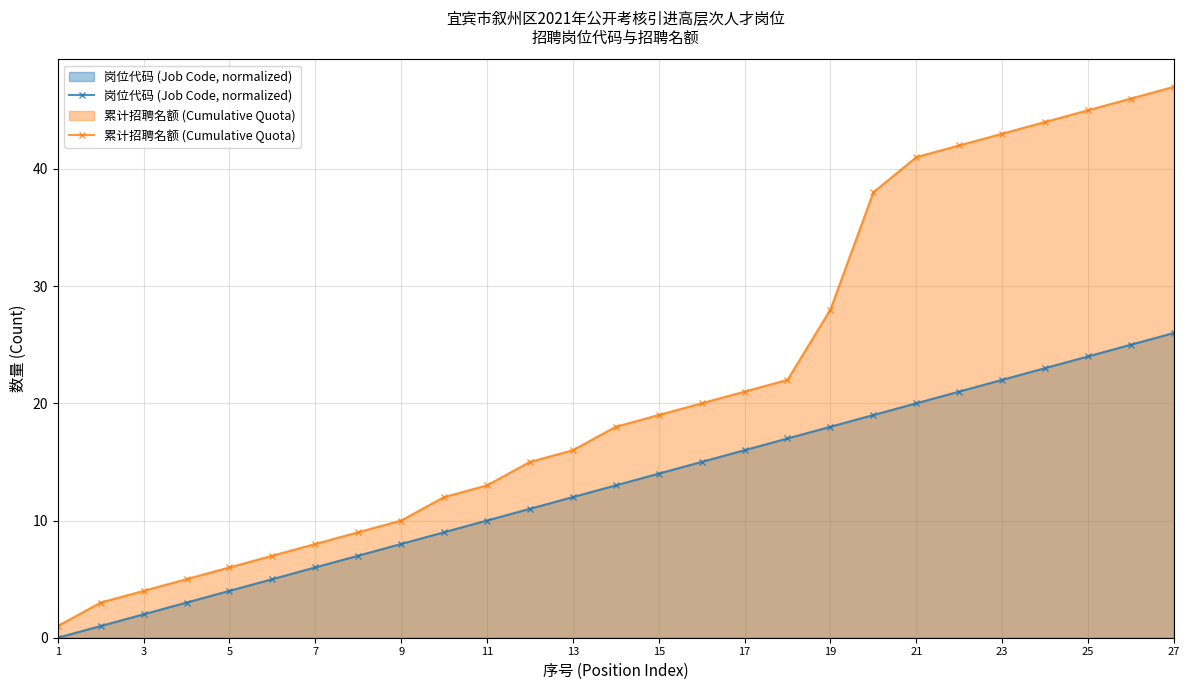

List the series in order of their overall mean, lowest first.

岗位代码 (Job Code, normalized), 累计招聘名额 (Cumulative Quota)